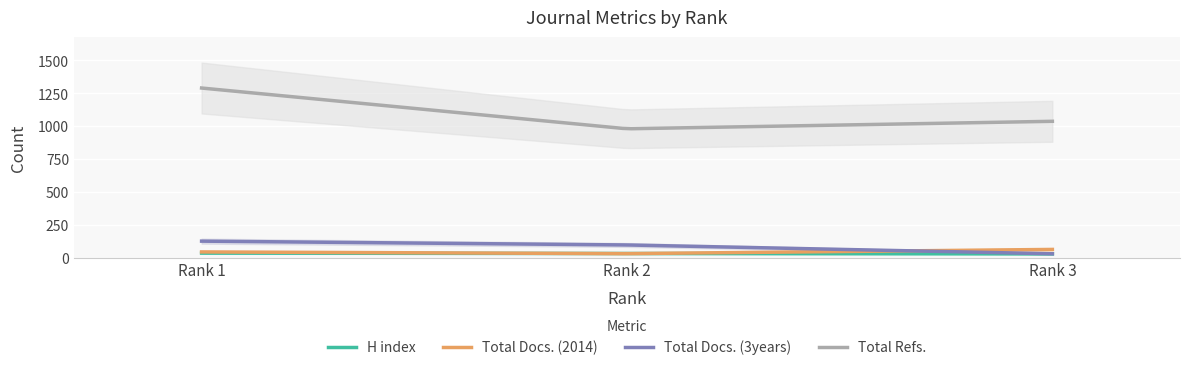

Count the H index values in the range 29 to 35.

3